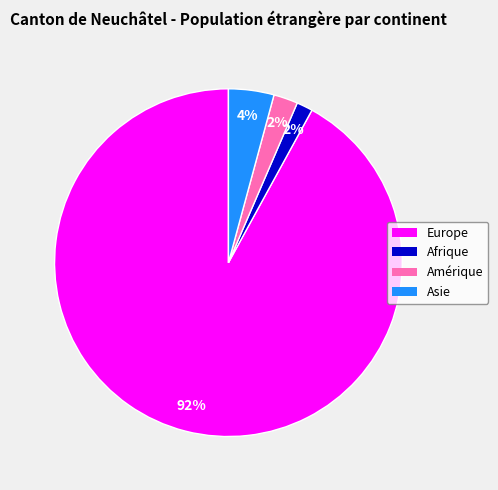

Is there a majority slice in this chart?

Yes